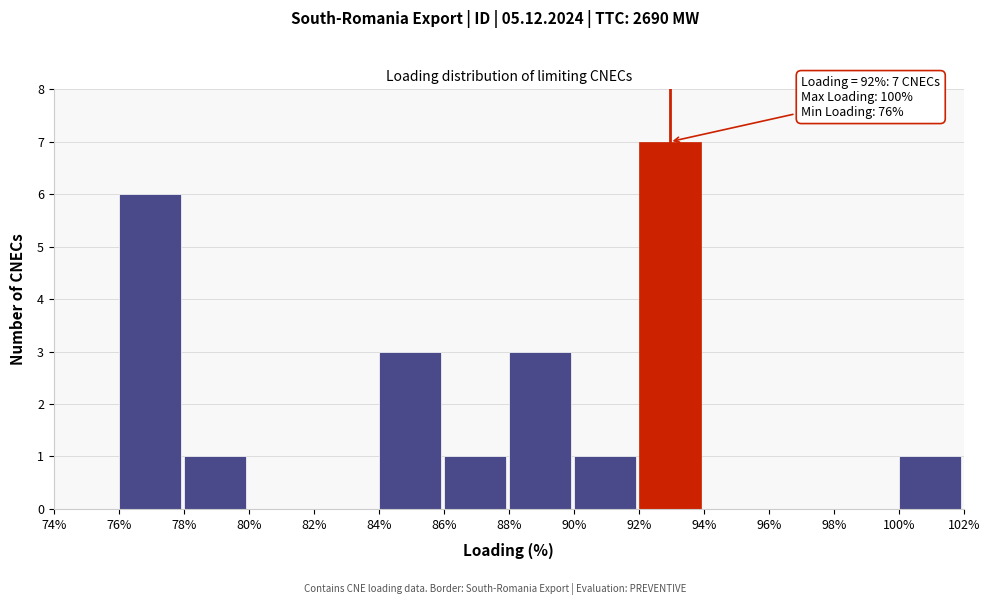

Which range on the x-axis has the tallest bar?

92% to 94%